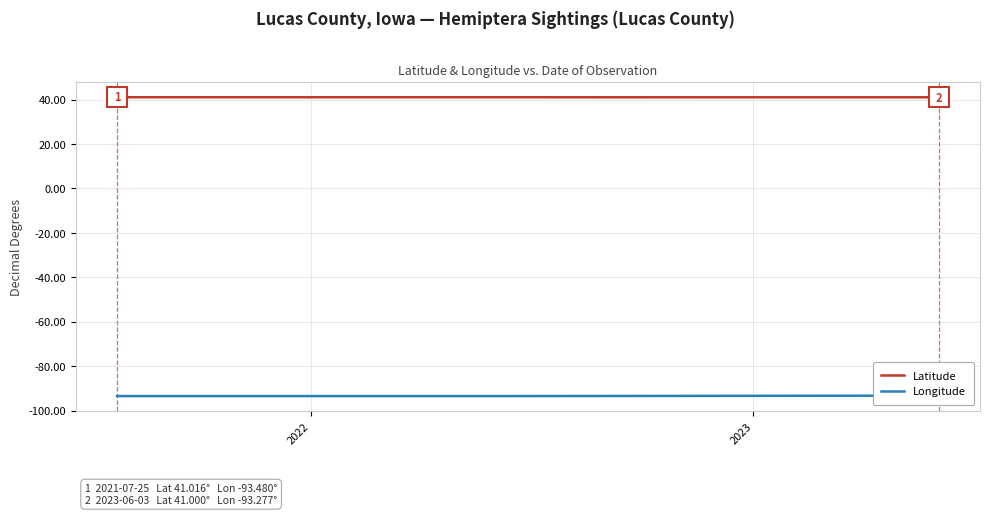

What is the maximum value for Latitude?

41.1